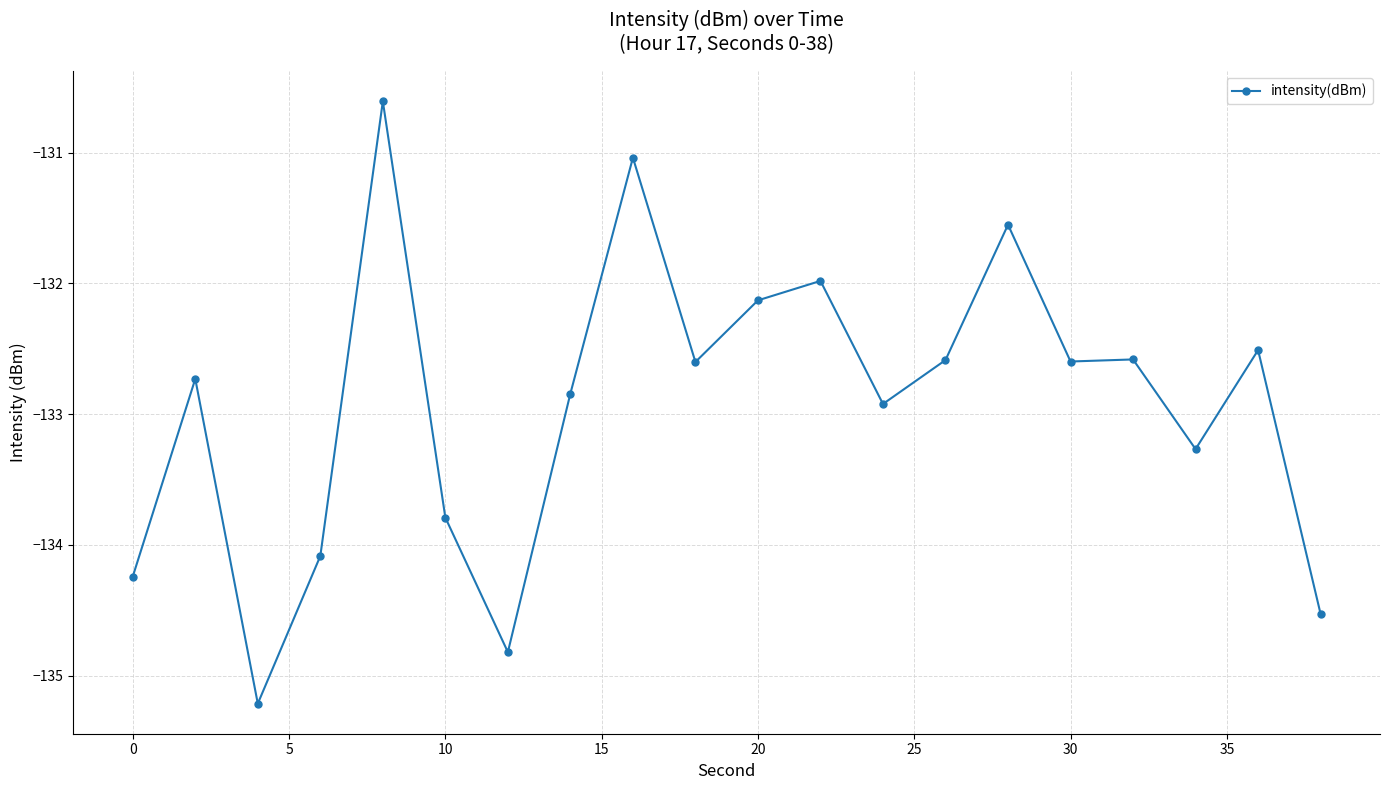

What is the average value?

-132.9